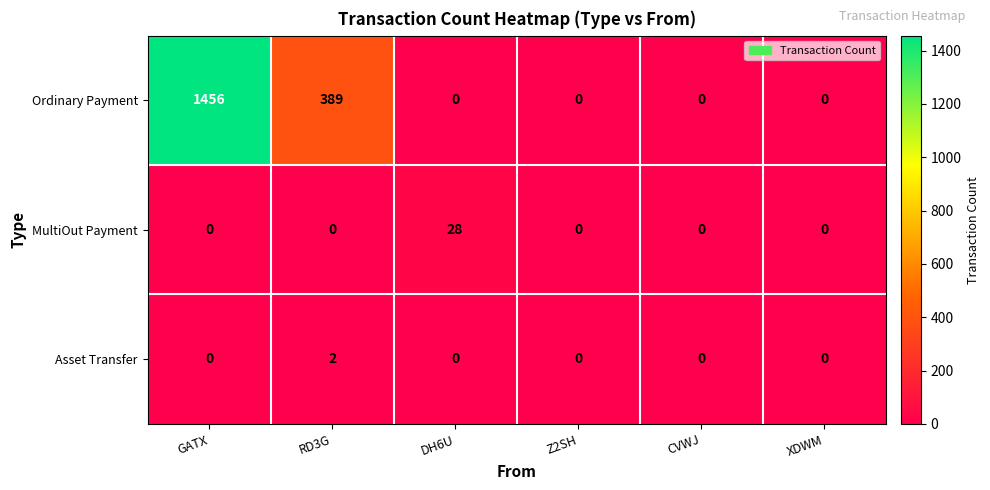

Which series has the widest spread of values?

Ordinary Payment